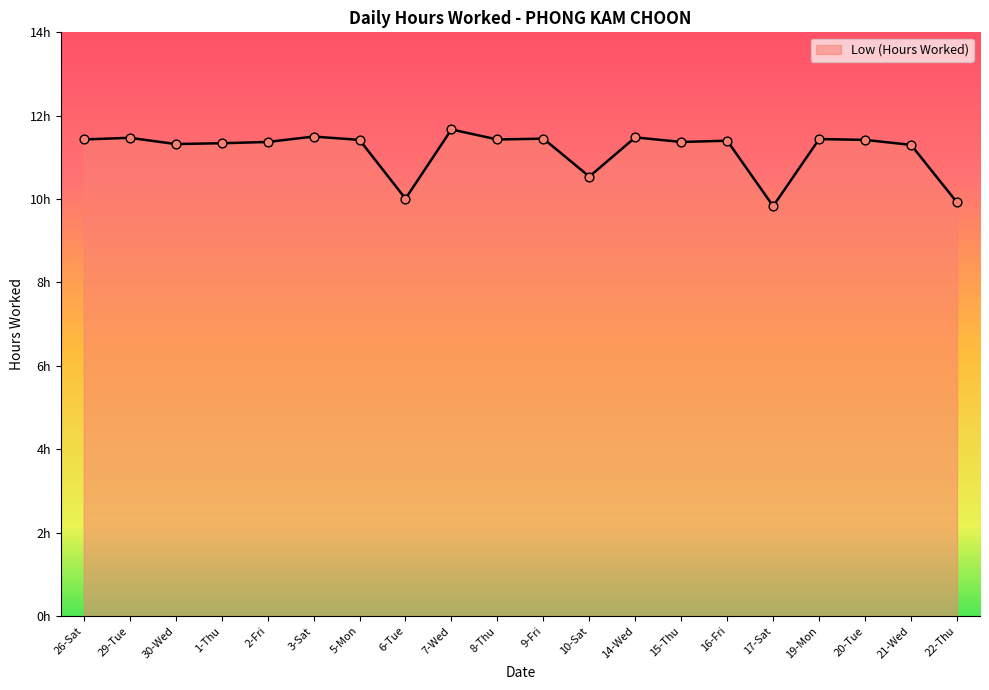

Between 16-Fri and 8-Thu, which is larger?

8-Thu